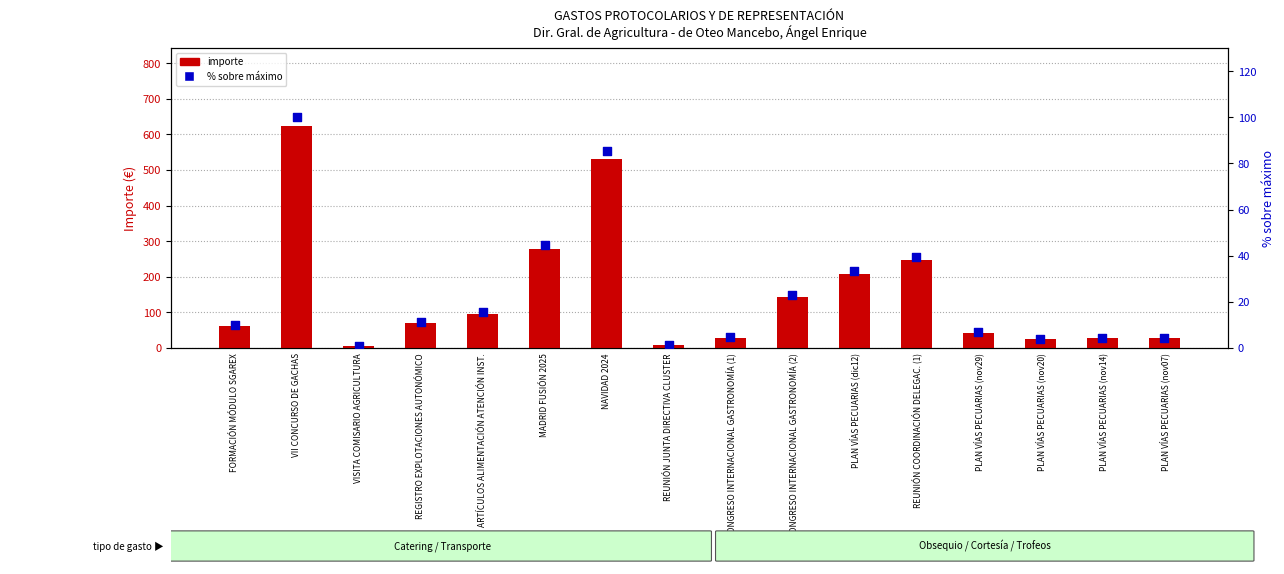

Which series reaches the maximum Y coordinate?

importe